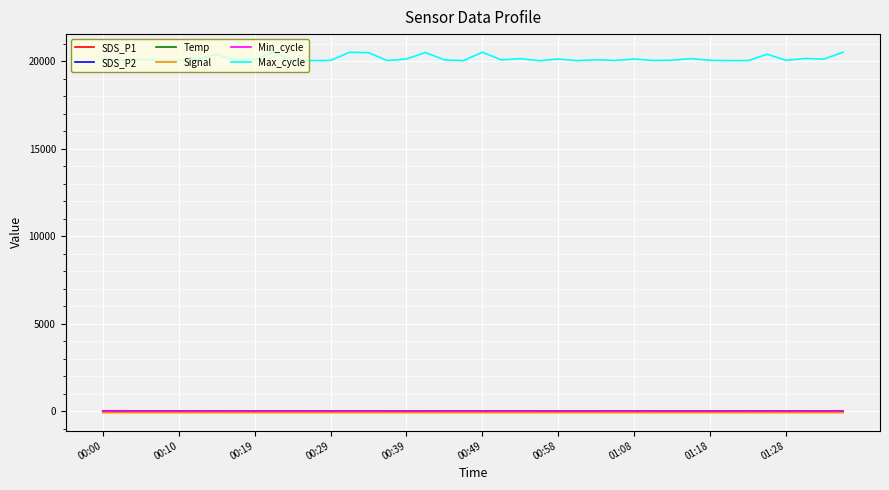

Is this an area chart (filled region under the line)?

No